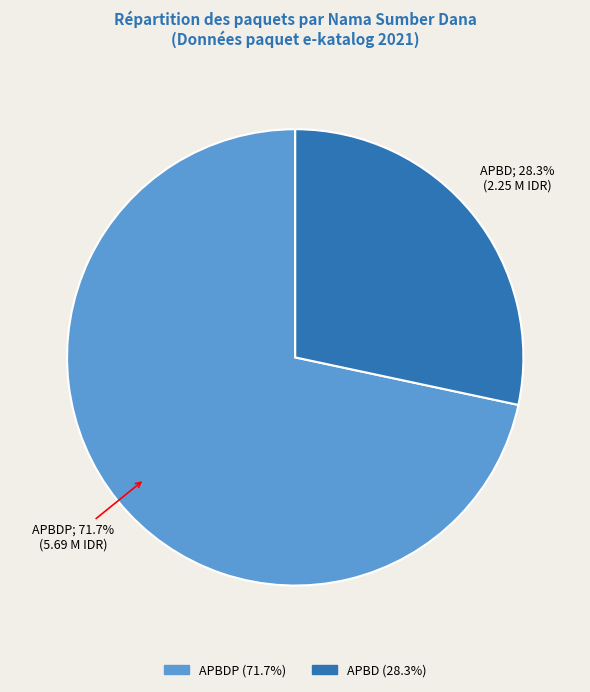

Is there any slice that represents more than half of the pie?

Yes